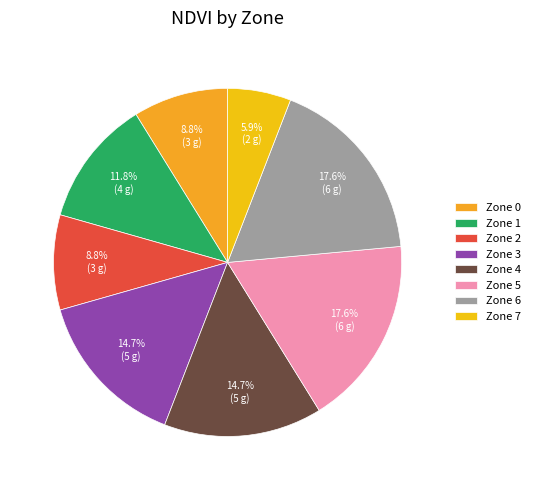

Count the number of slices in the pie.

8